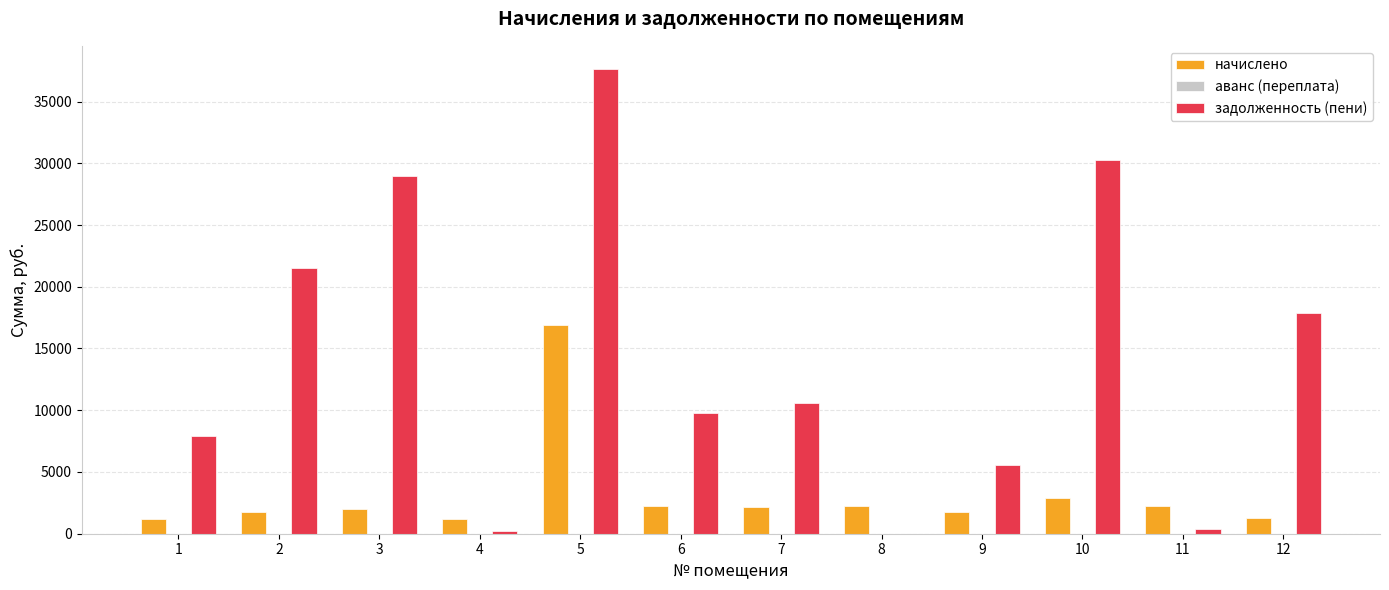

At which category is the sum across all series the highest?

5